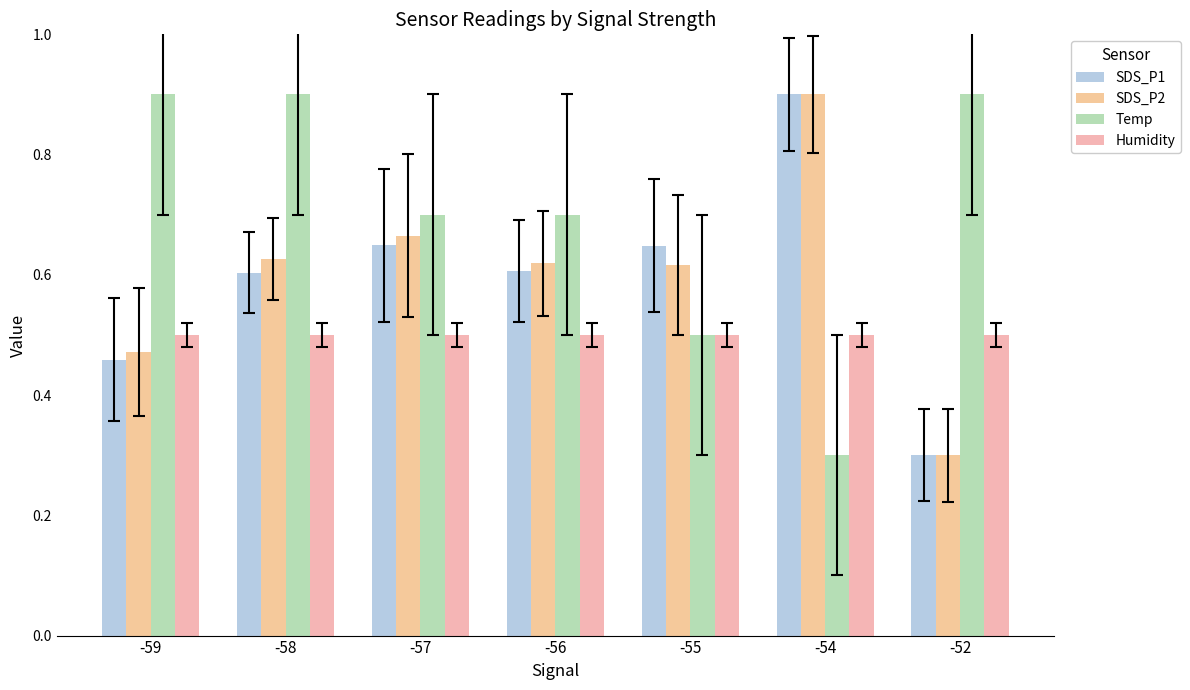

What is the difference between the second highest and minimum values in the SDS_P2 series?

0.4